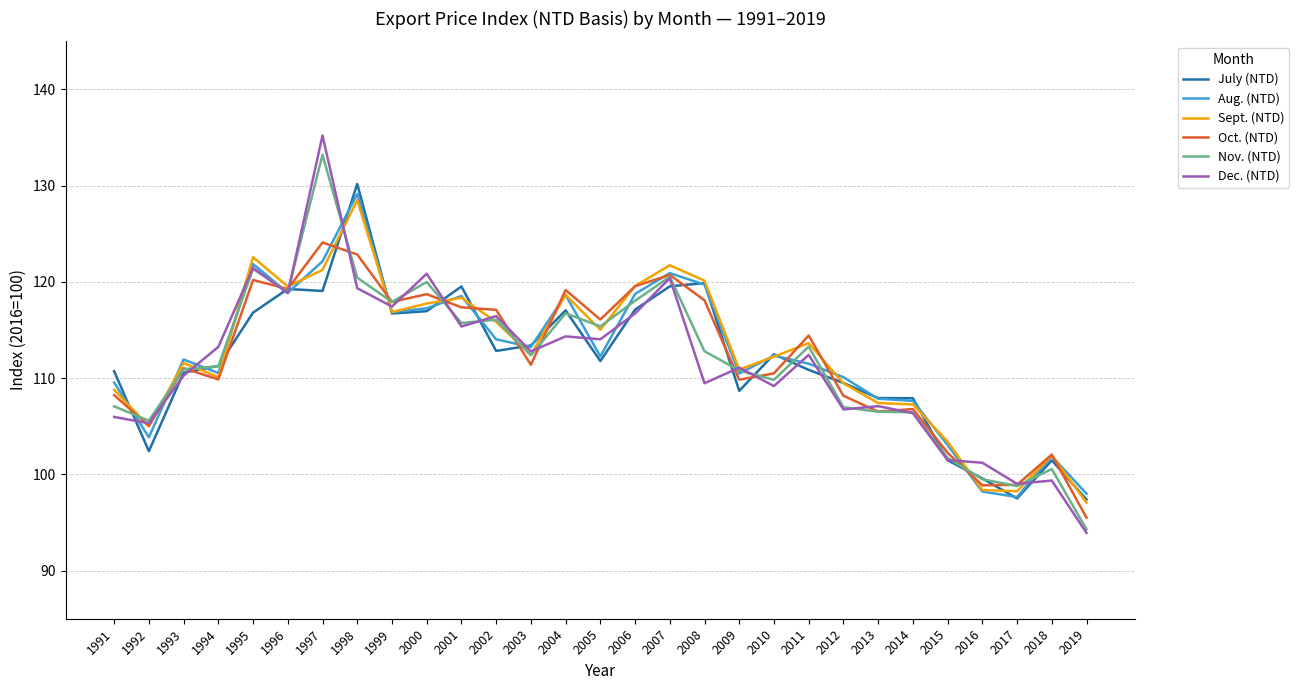

True or false: July (NTD) has a value of 130.2 at 1998.

True